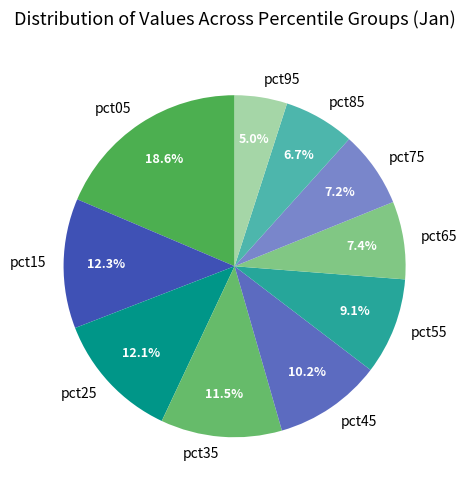

Which has a higher value, pct75 or pct25?

pct25